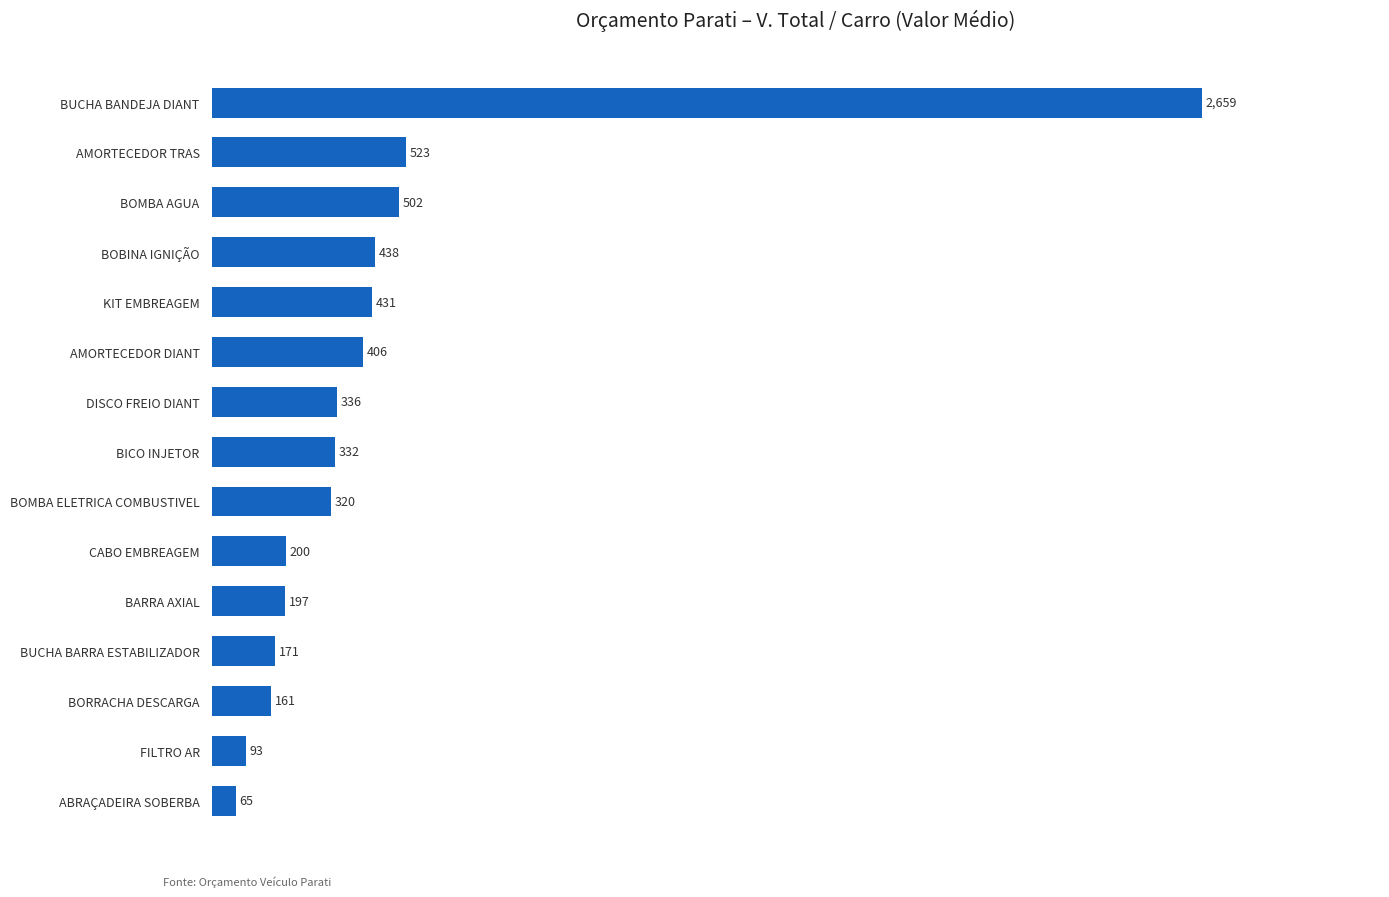

At which category does the chart reach its peak across all series?

BUCHA BANDEJA DIANT